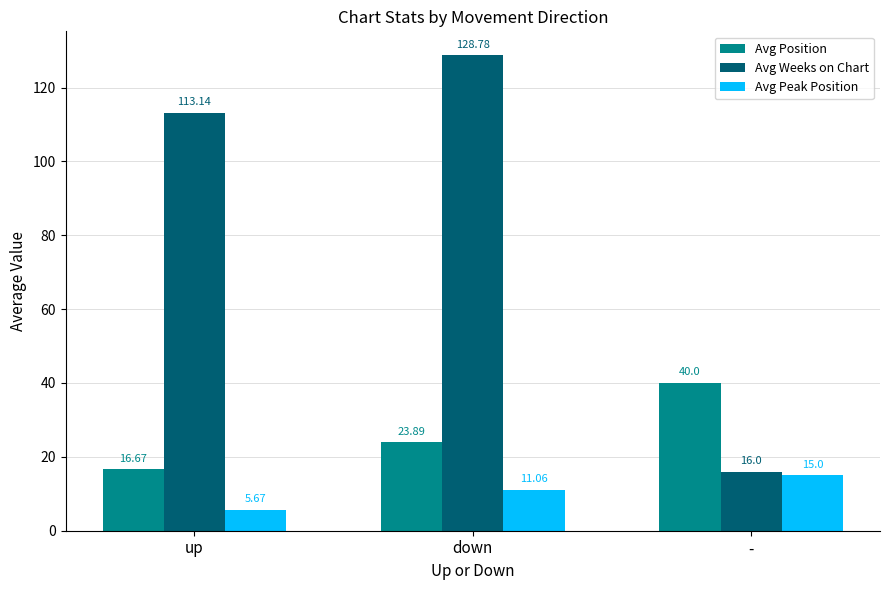

At which label is Avg Weeks on Chart closest to 72?

up